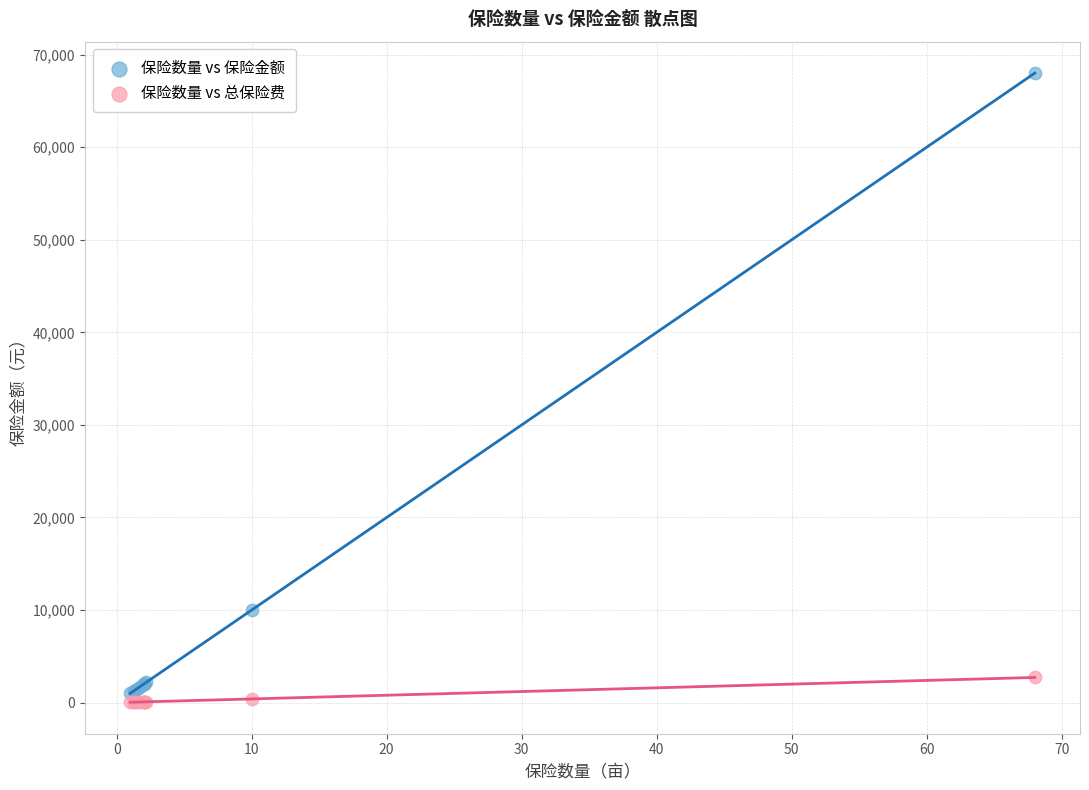

Which series reaches the maximum Y coordinate?

保险数量 vs 保险金额